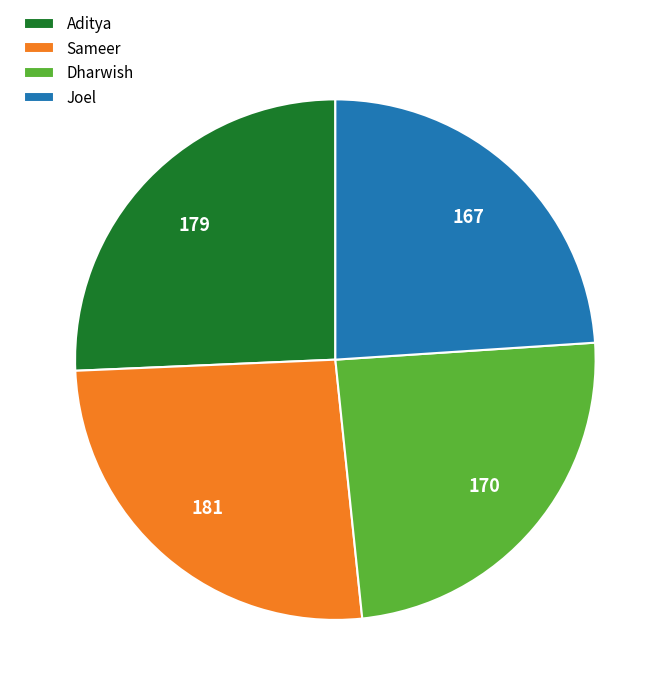

How many slices are in this pie chart?

4